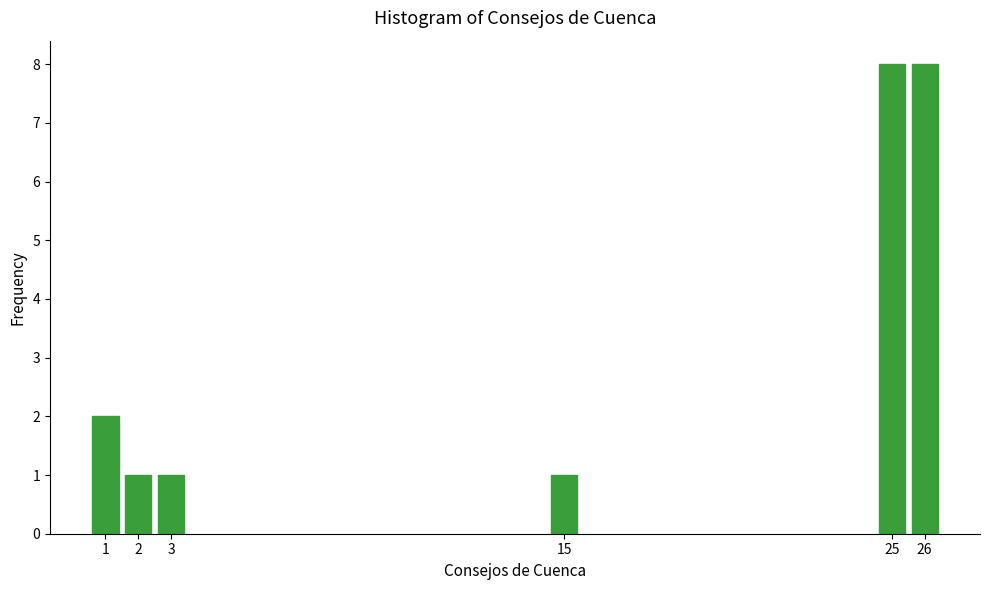

Reading left to right, transcribe all the data shown in this chart.

1=2	2=1	3=1	15=1	25=8	26=8